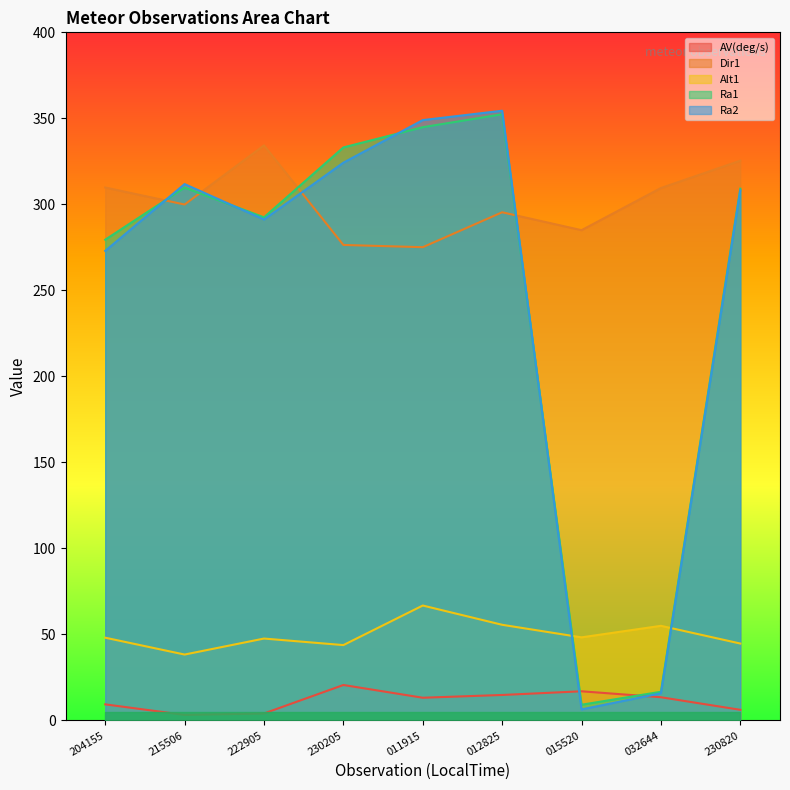

Is the value of Alt1 at 012825 greater than the value of Ra2 at 204155?

No